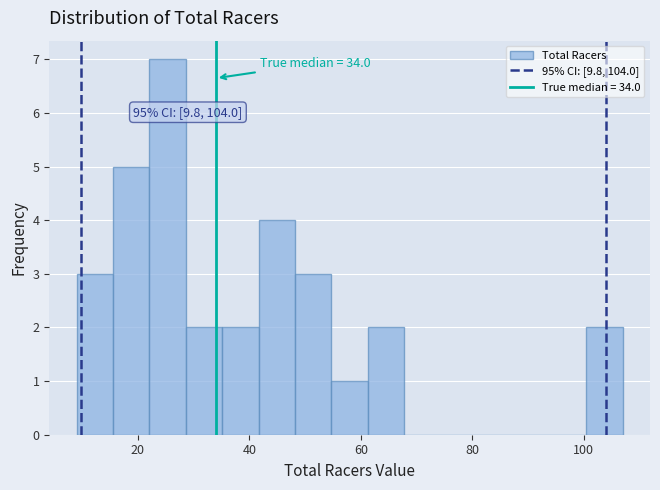

Read against the x-axis, roughly where is the centre of the tallest bar?

26